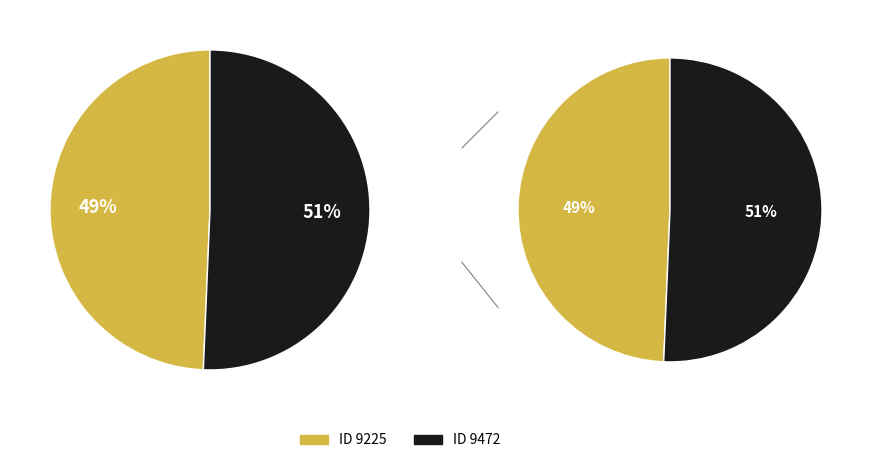

Rank the categories by value from lowest to highest.

9225, 9472